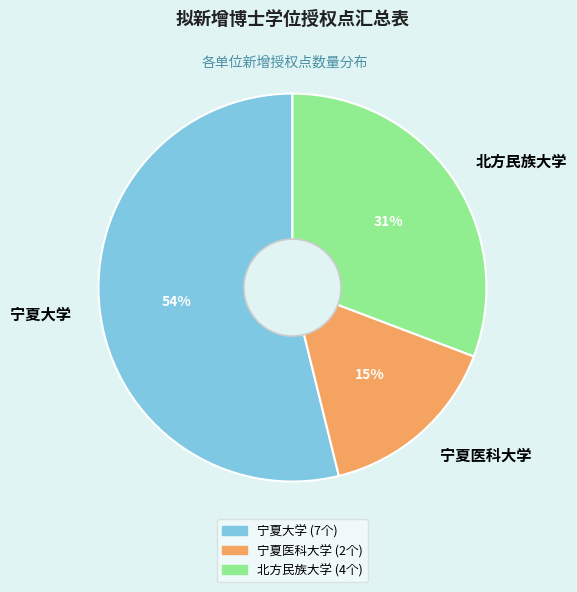

What is the majority slice?

宁夏大学